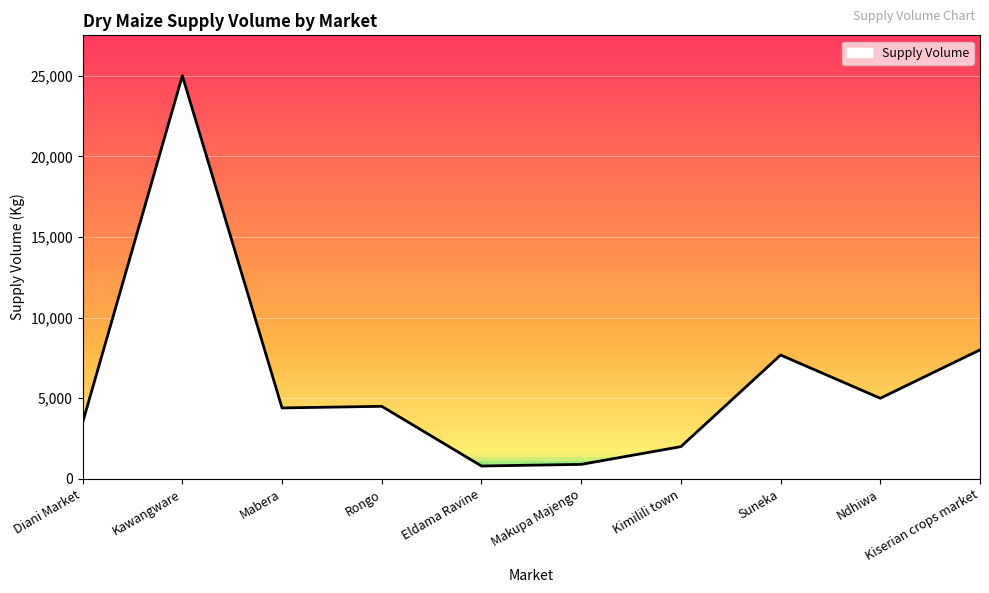

Which label corresponds to the largest value in the chart?

Kawangware